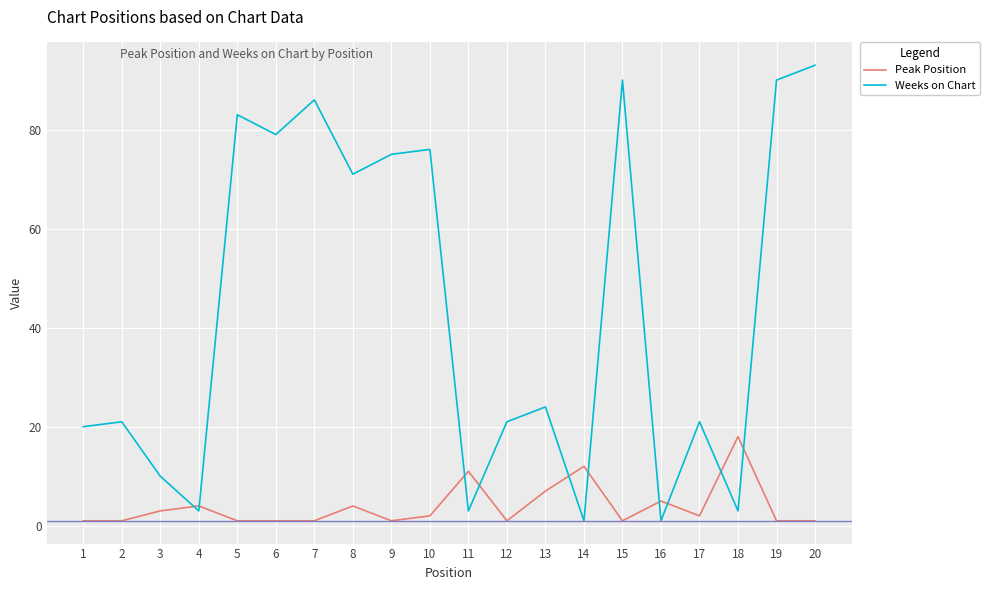

Which series has the largest range (max minus min)?

Weeks on Chart